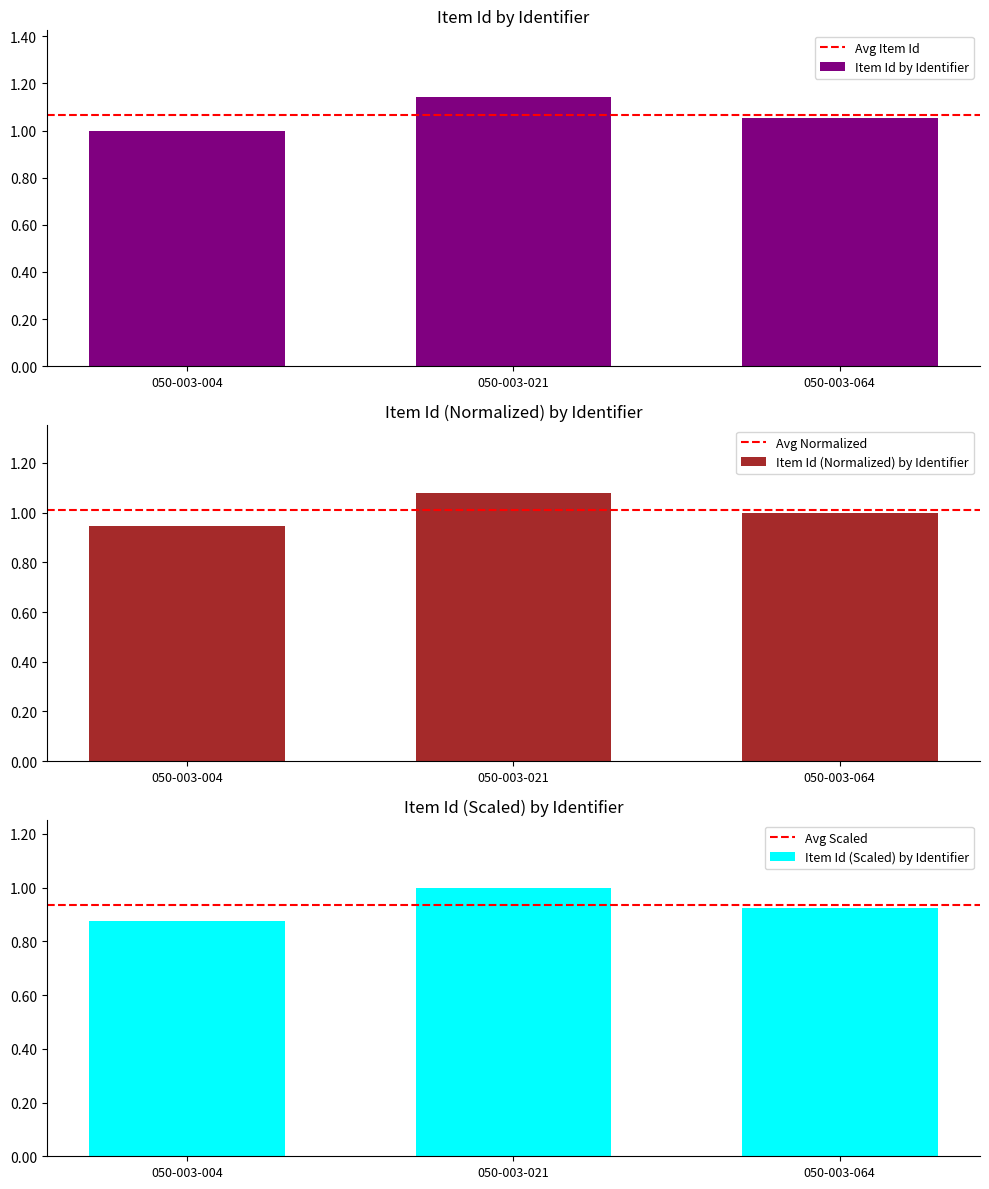

What is the value of the 3rd bar from the left?

1.0